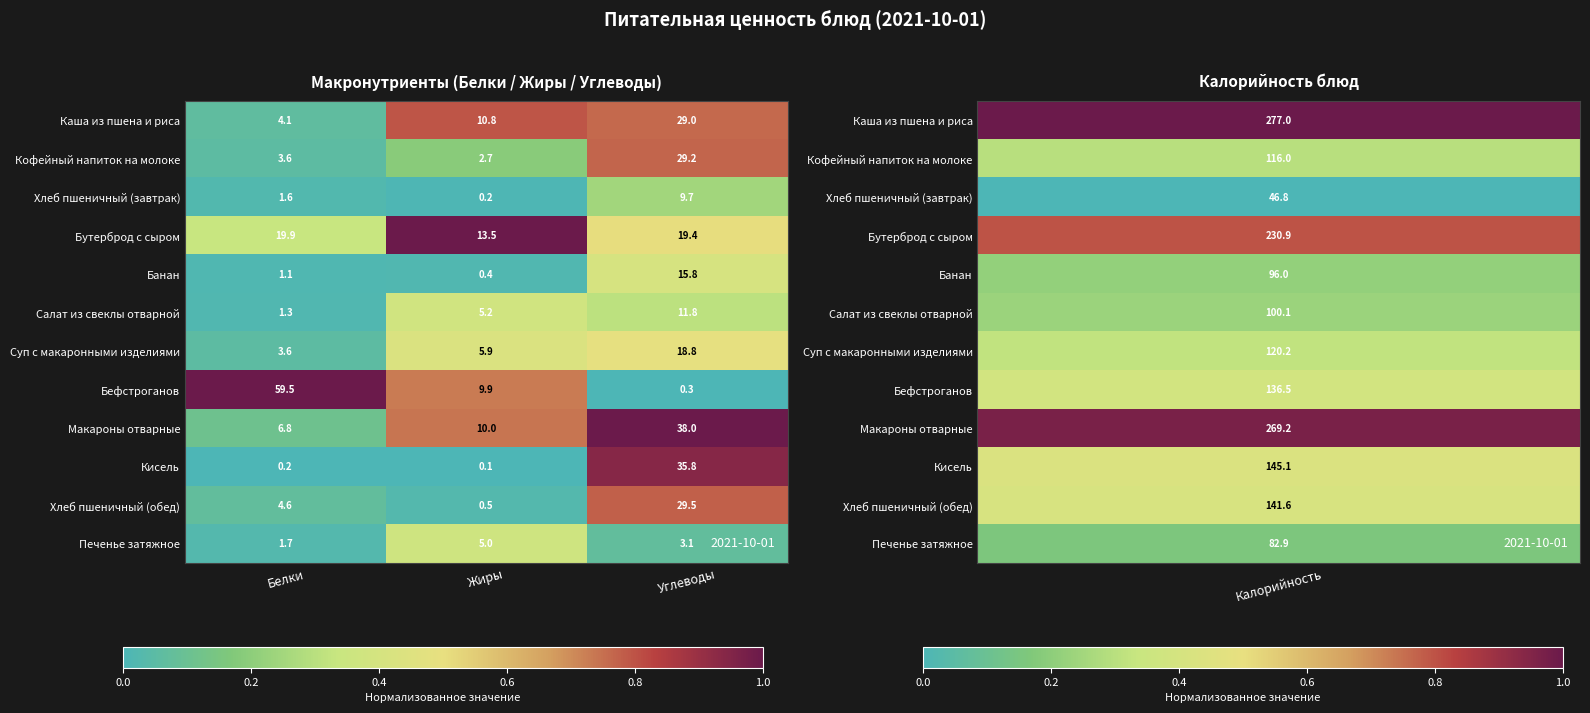

What is the spread (max minus min) of values at Углеводы?

37.7